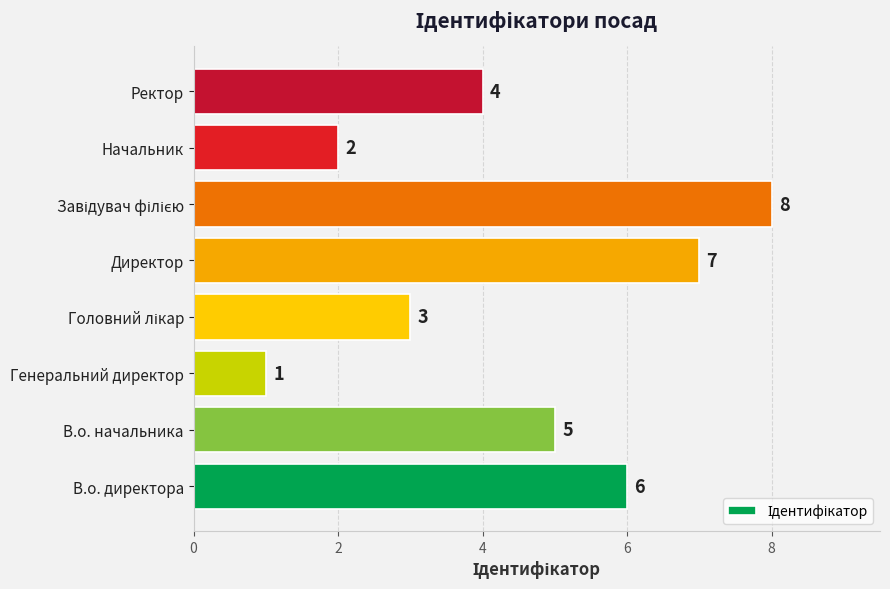

What is the change in value from Генеральний директор to Ректор?

+3